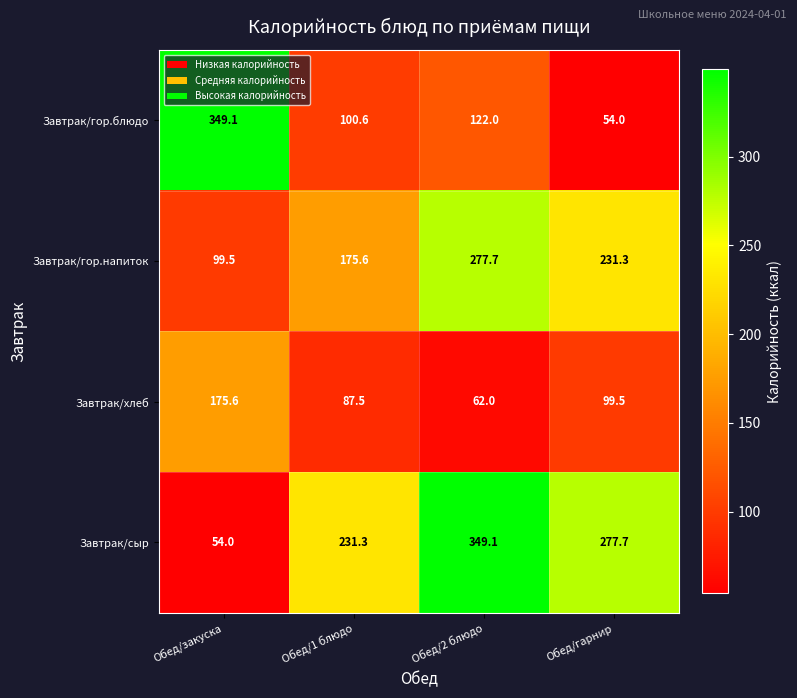

Reading left to right, what are all the values shown in this chart?

Завтрак/гор.блюдо: 349.1	100.6	122.0	54.0
Завтрак/гор.напиток: 99.5	175.6	277.7	231.3
Завтрак/хлеб: 175.6	87.5	62.0	99.5
Завтрак/сыр: 54.0	231.3	349.1	277.7